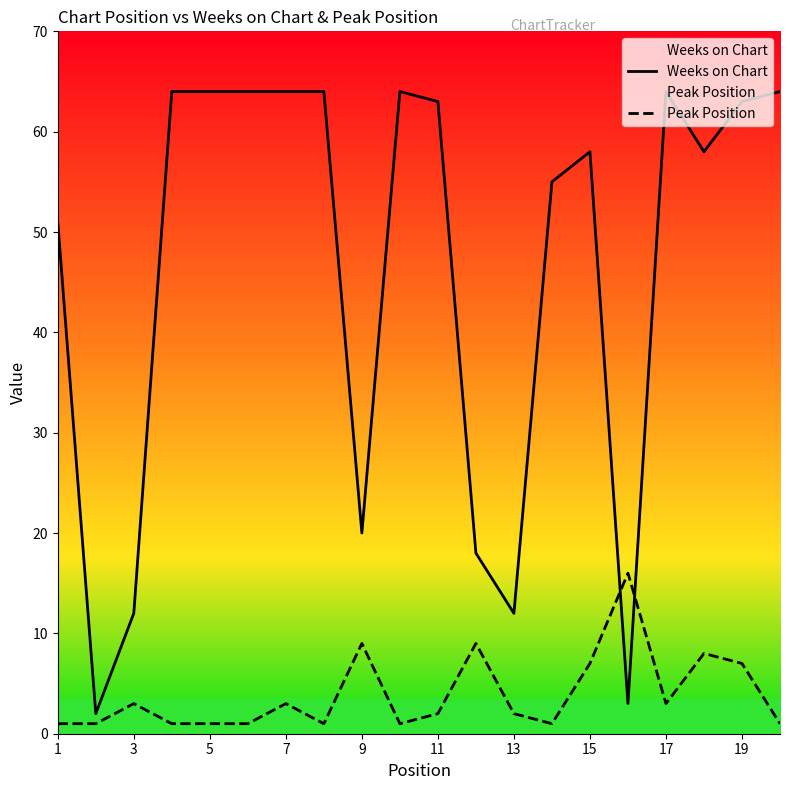

What is the approximate value of Weeks on Chart at 19, to the nearest 10?

60